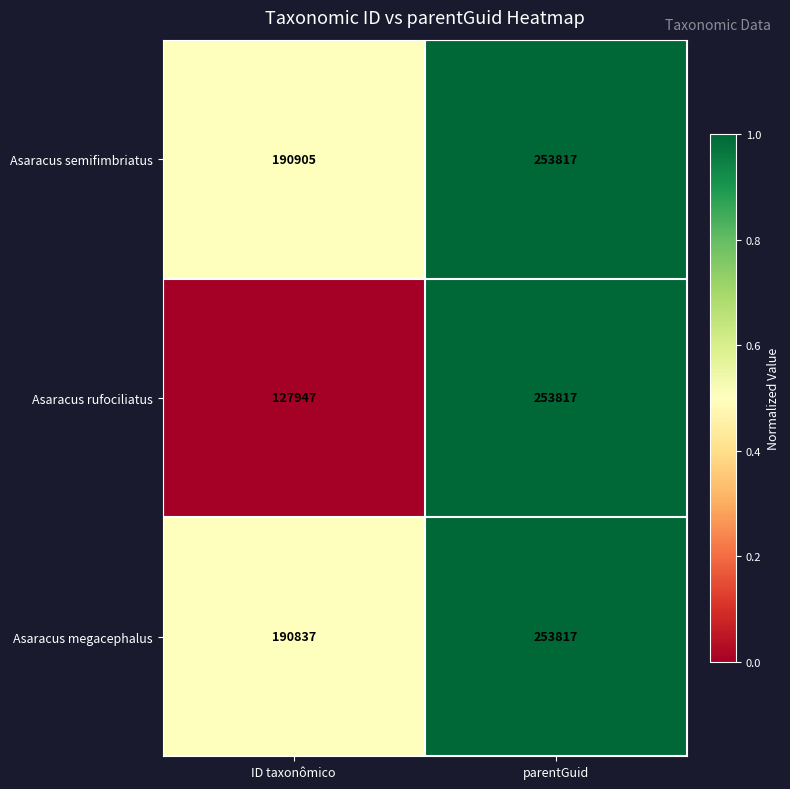

Which label corresponds to the smallest value in the chart?

ID taxonômico